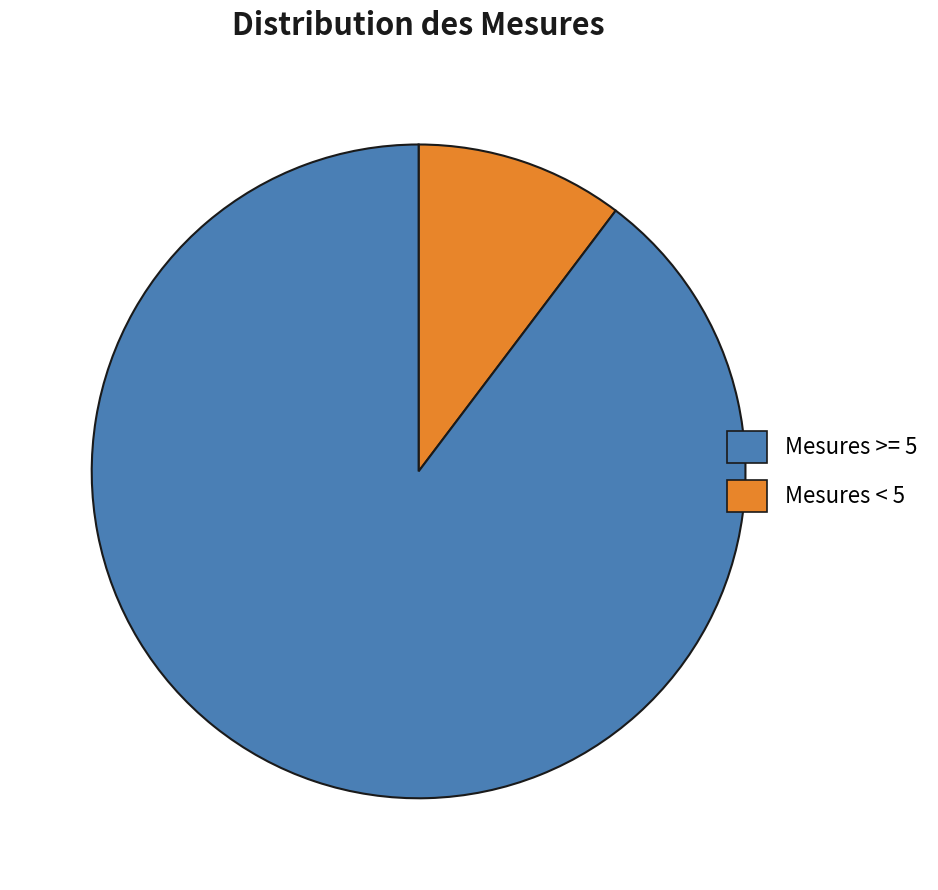

Does any single category account for the majority?

Yes